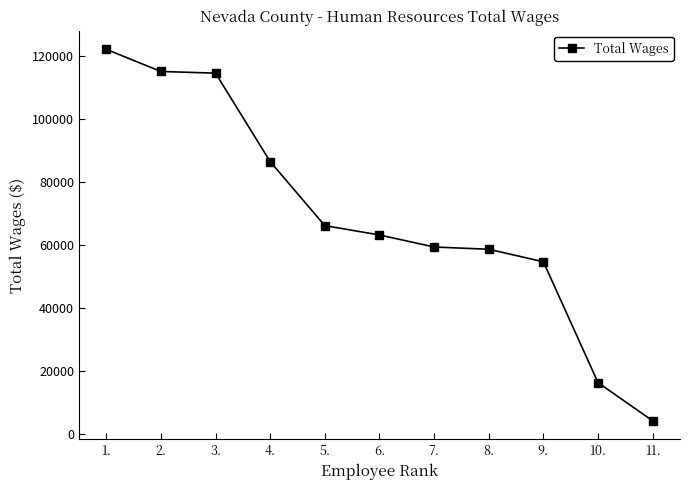

What is the value of the 2nd point from the left?

115012